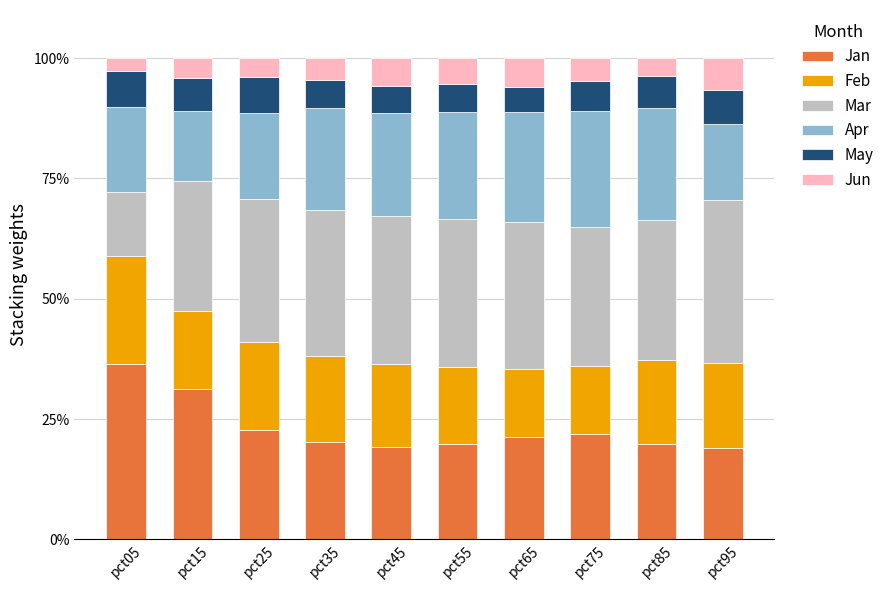

At which label does Jan reach its peak?

pct05